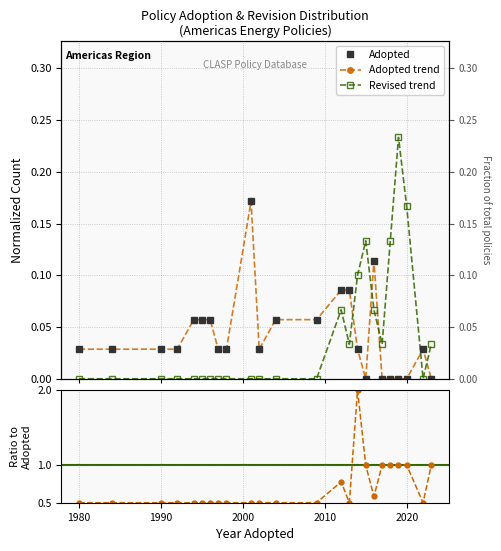

What is the difference between the second highest and minimum values in the Adopted trend series?

0.1